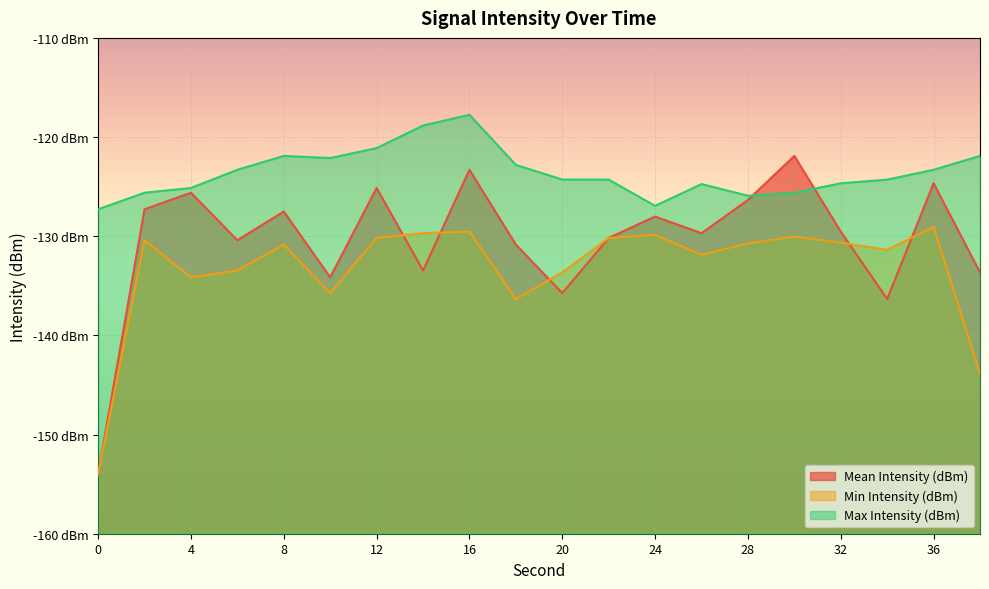

Reading right to left, list all the values displayed in this chart.

Mean Intensity (dBm): 38=-133.6	36=-124.7	34=-136.3	32=-129.5	30=-121.9	28=-126.3	26=-129.7	24=-128.0	22=-130.2	20=-135.7	18=-130.8	16=-123.3	14=-133.5	12=-125.1	10=-134.1	8=-127.5	6=-130.4	4=-125.6	2=-127.3	0=-154.0
Min Intensity (dBm): 38=-143.9	36=-129.1	34=-131.4	32=-130.7	30=-130.0	28=-130.7	26=-131.9	24=-129.9	22=-130.2	20=-133.6	18=-136.3	16=-129.5	14=-129.7	12=-130.2	10=-135.7	8=-130.8	6=-133.5	4=-134.1	2=-130.4	0=-154.0
Max Intensity (dBm): 38=-121.9	36=-123.3	34=-124.3	32=-124.7	30=-125.6	28=-125.9	26=-124.7	24=-126.9	22=-124.3	20=-124.3	18=-122.8	16=-117.8	14=-118.8	12=-121.1	10=-122.1	8=-121.9	6=-123.3	4=-125.1	2=-125.6	0=-127.3